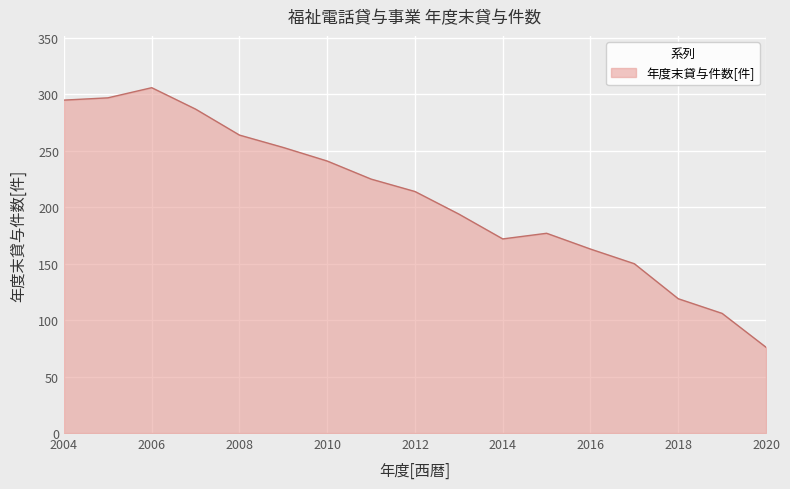

What is the maximum value shown in the chart?

306